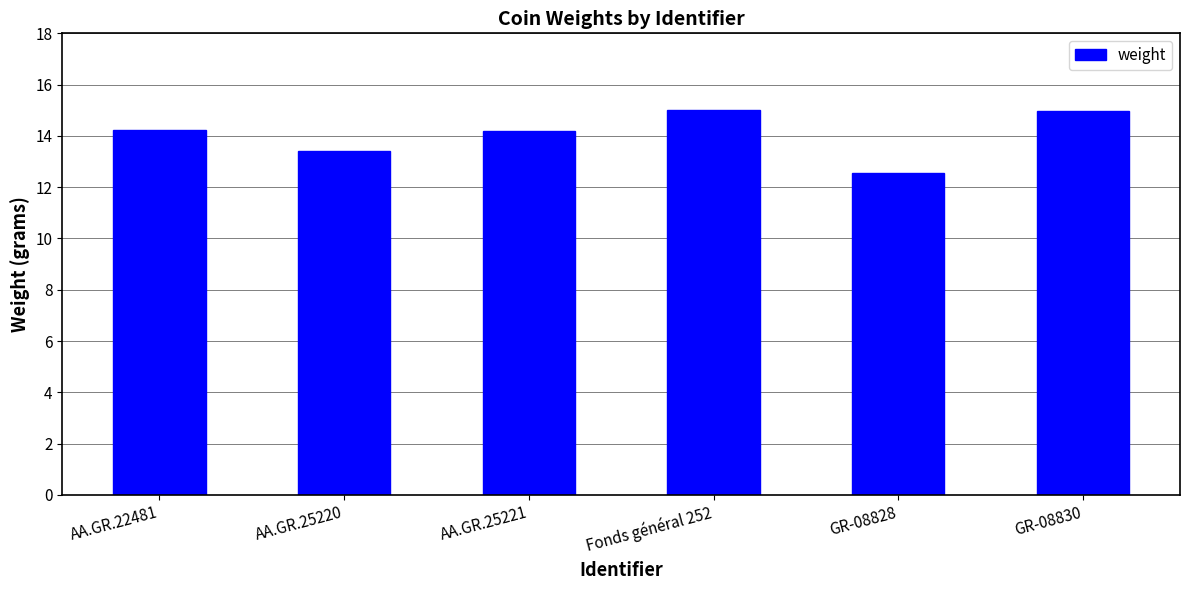

Read the value at GR-08830.

15.0